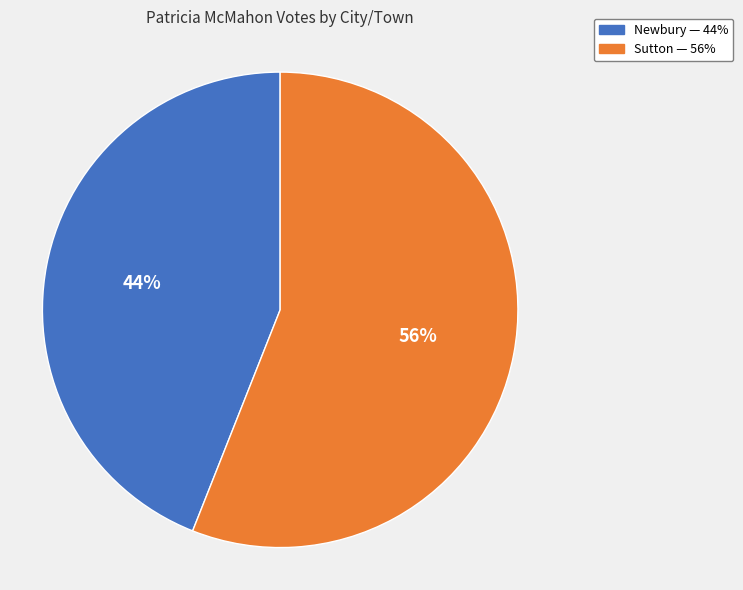

Is it true that Newbury is 58% of the pie?

False